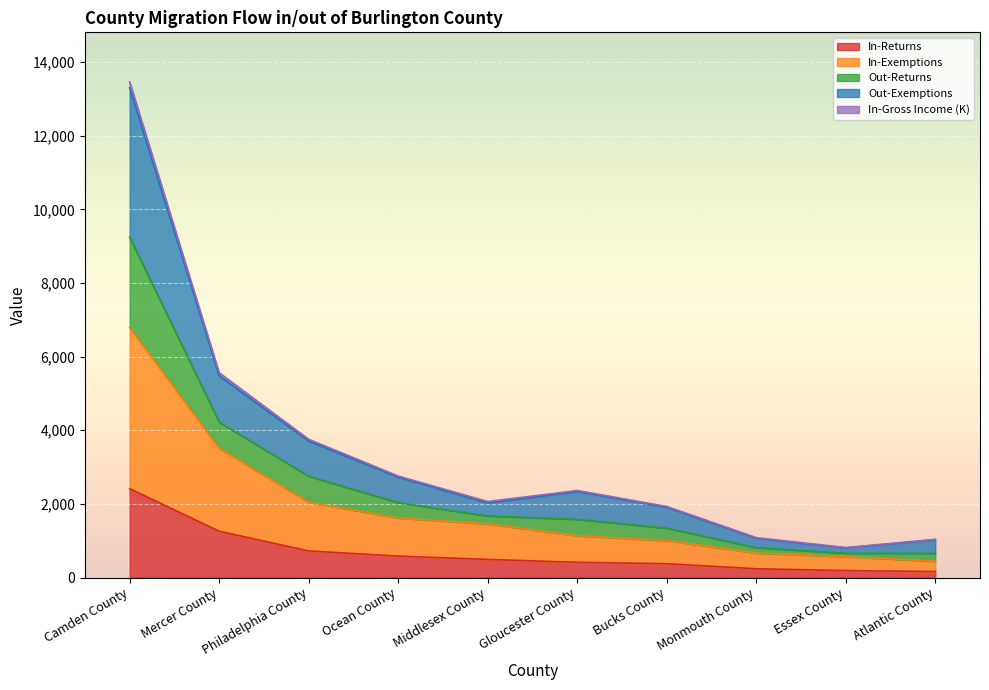

At which label does In-Returns reach its peak?

Camden County